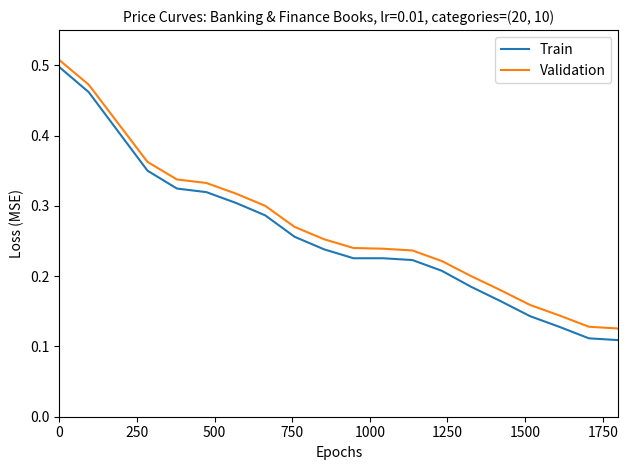

Is this an area chart (filled region under the line)?

No